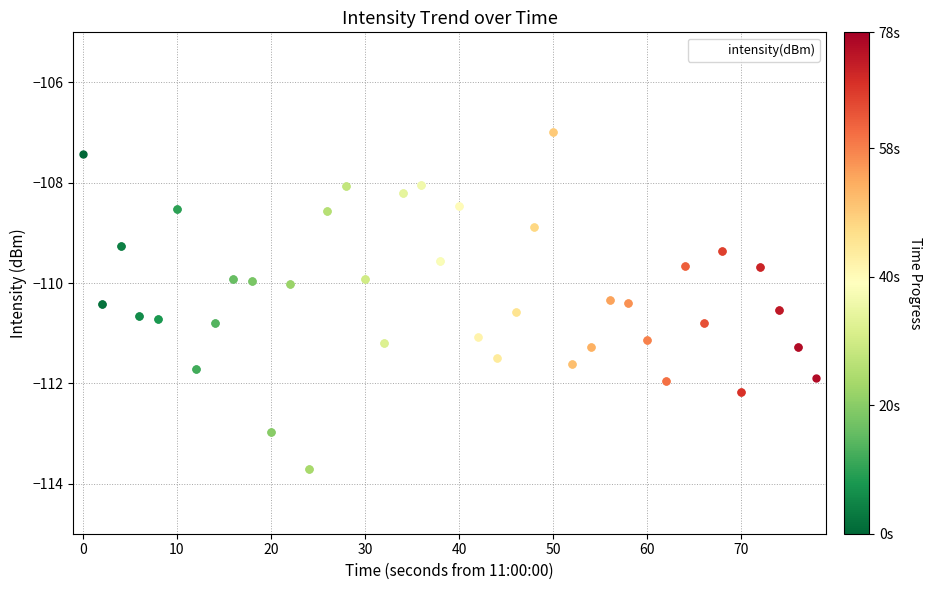

What is the value of the 5th point from the left?

-110.7